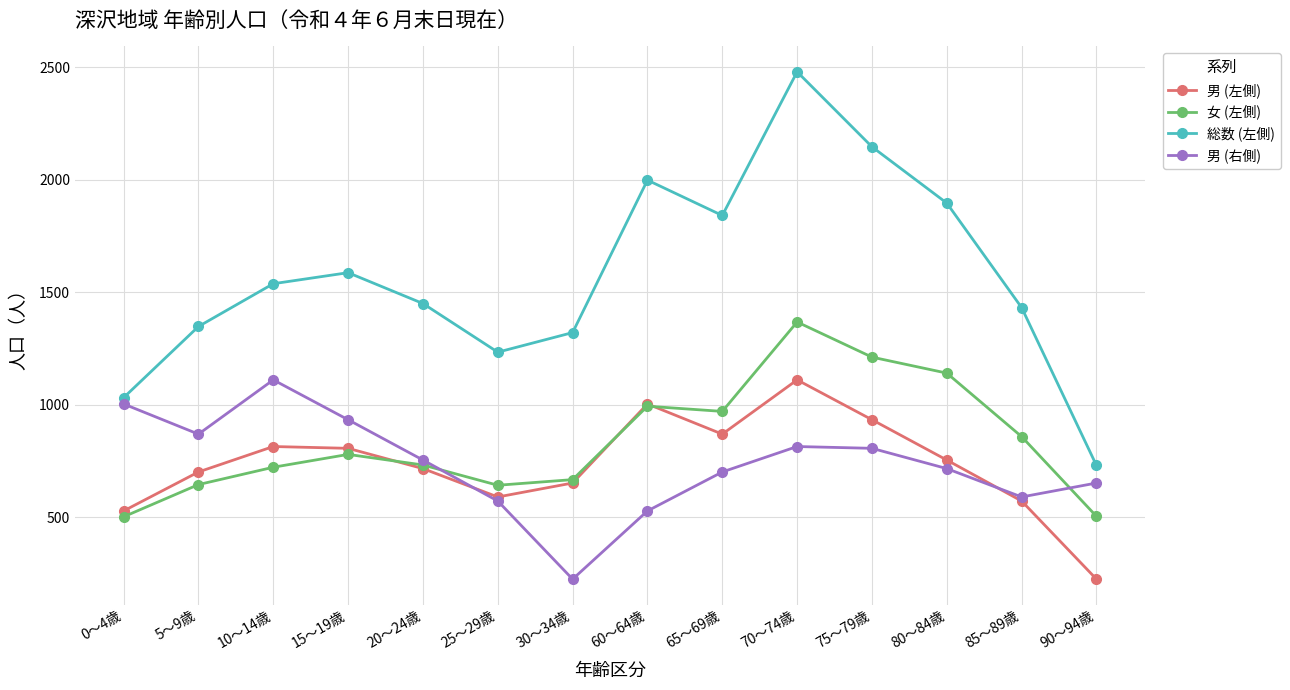

Which series has the largest total across all categories?

総数 (左側)